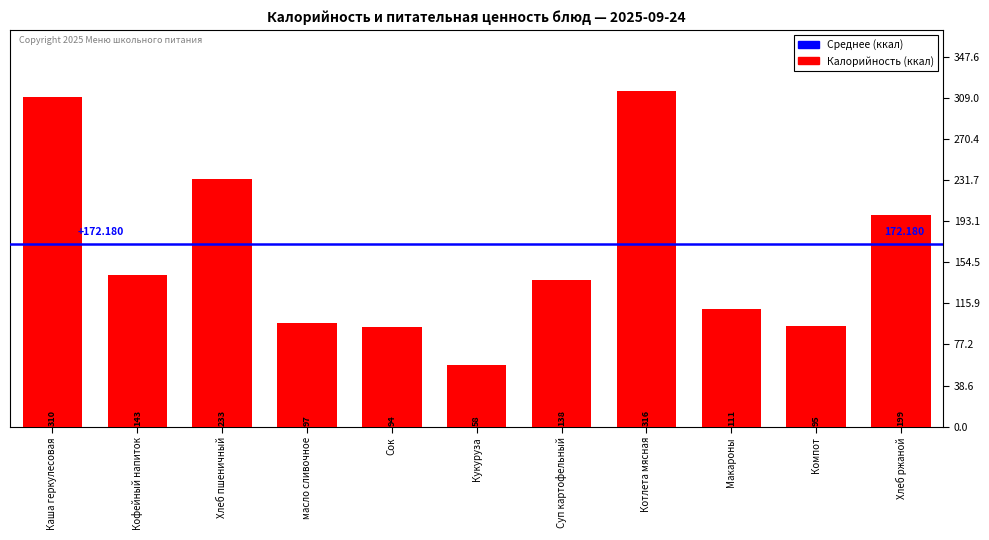

What is the label of the 7th bar from the right?

Сок